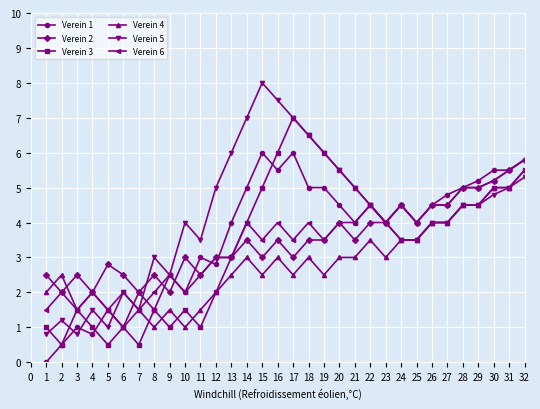

Between which two adjacent categories do Verein 4 and Verein 5 first intersect?

5 and 6